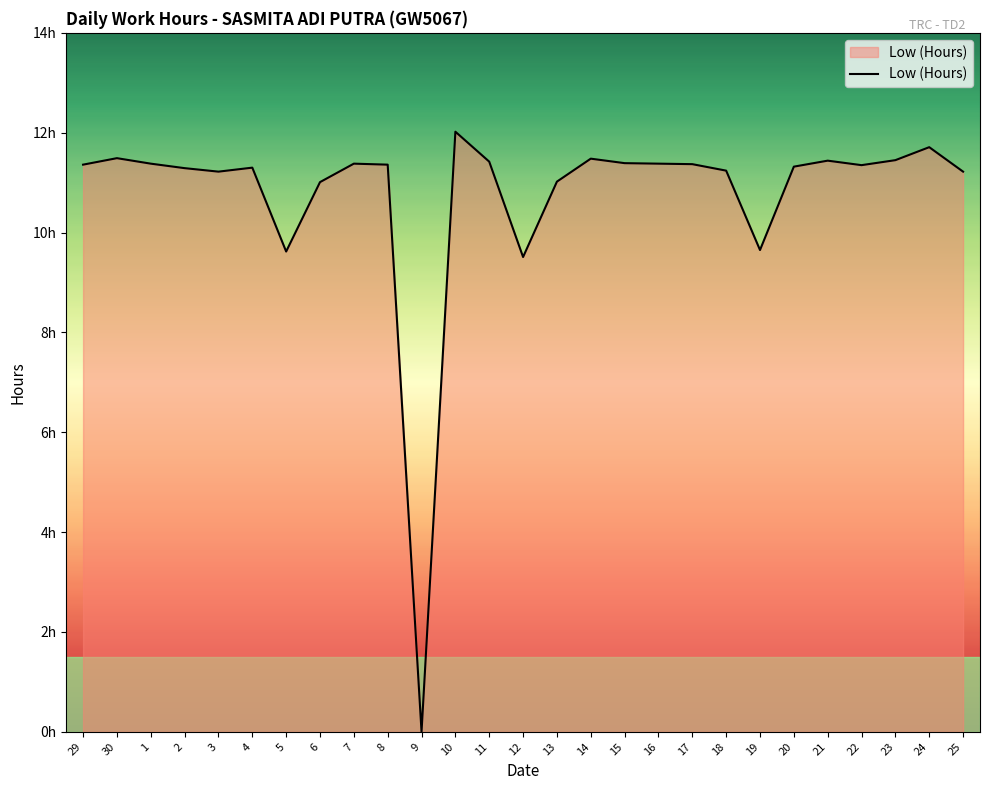

Is this an area chart (filled region under the line)?

Yes